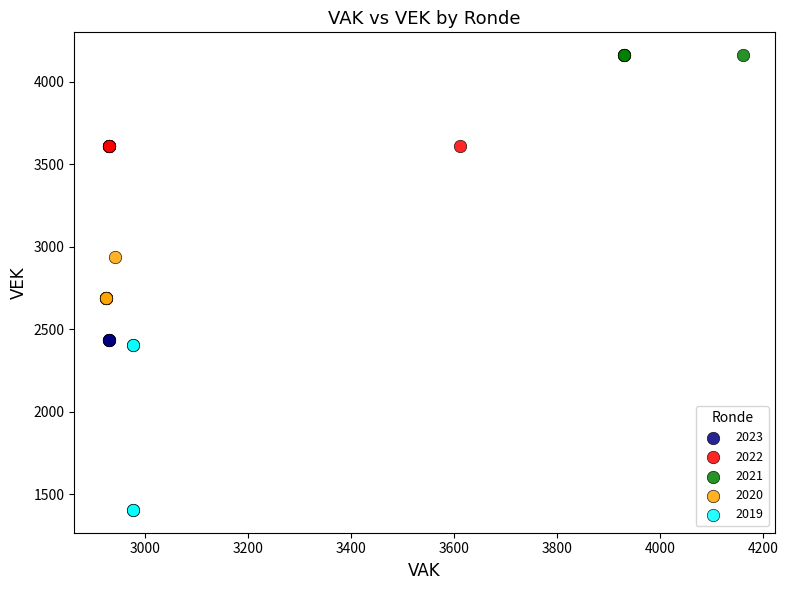

Which series contains the highest Y value?

2021